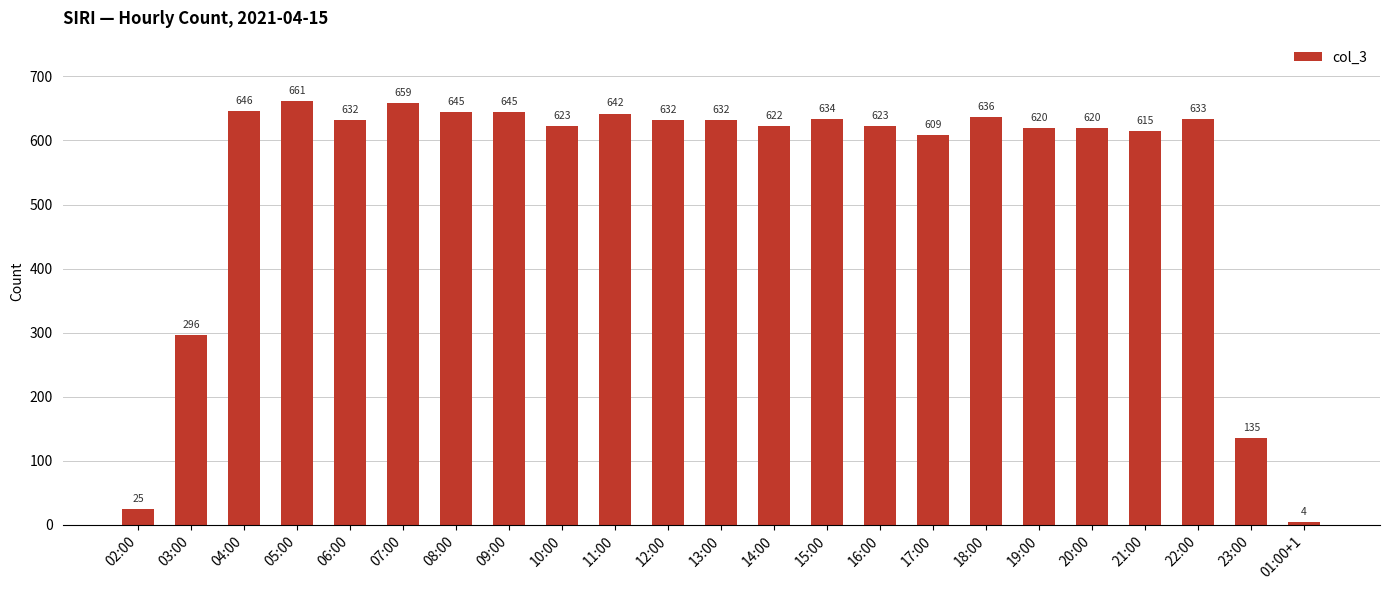

What is the greatest value displayed?

661